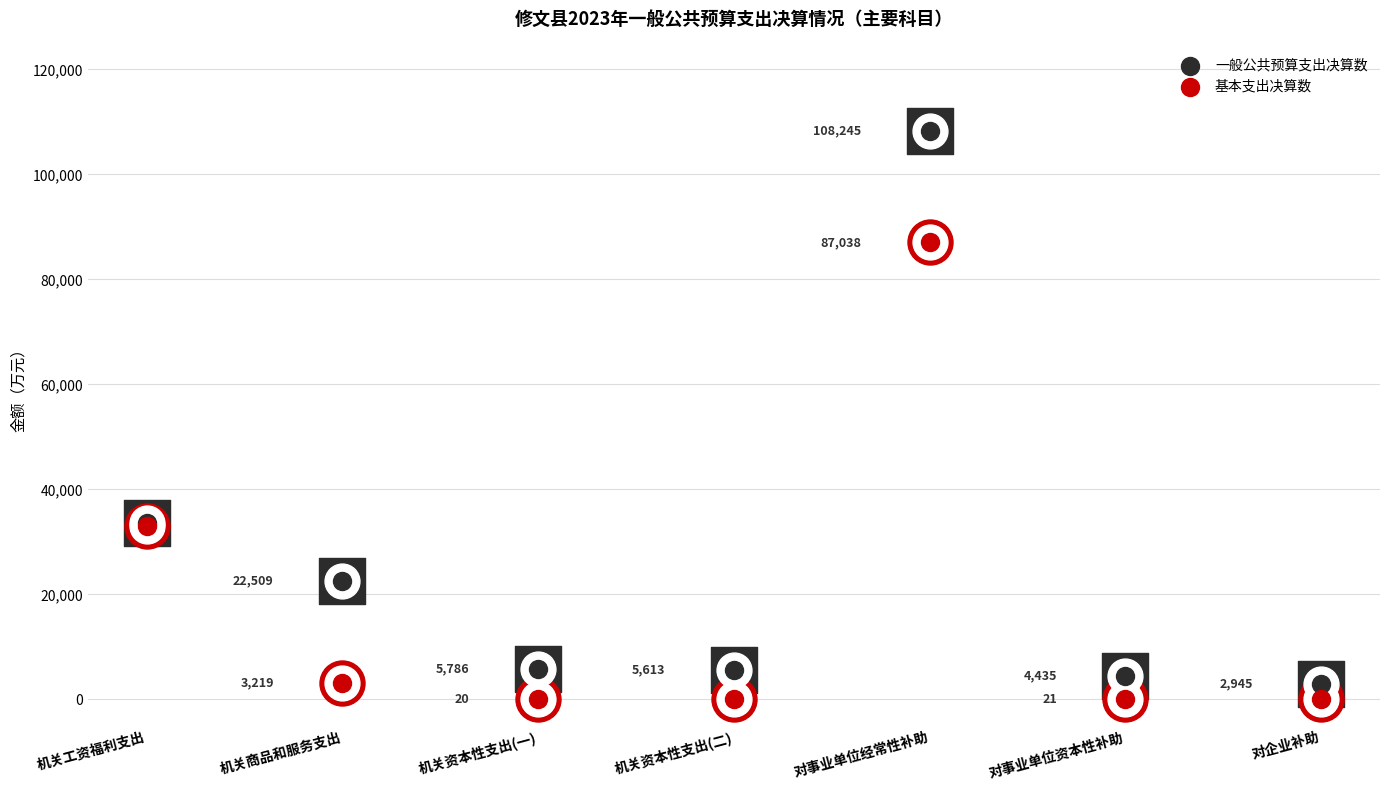

At how many categories does at least one series exceed 1983?

7